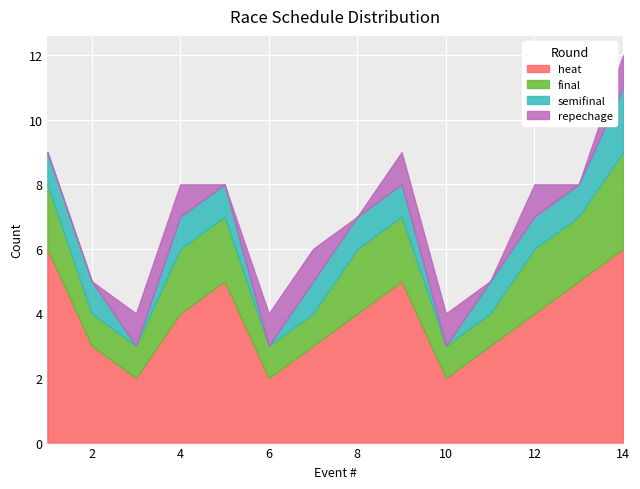

True or false: heat and repechage intersect in this chart.

False